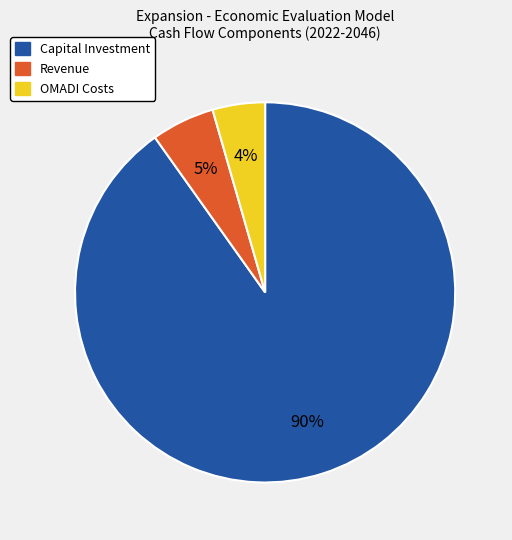

How many slices are in this pie chart?

3